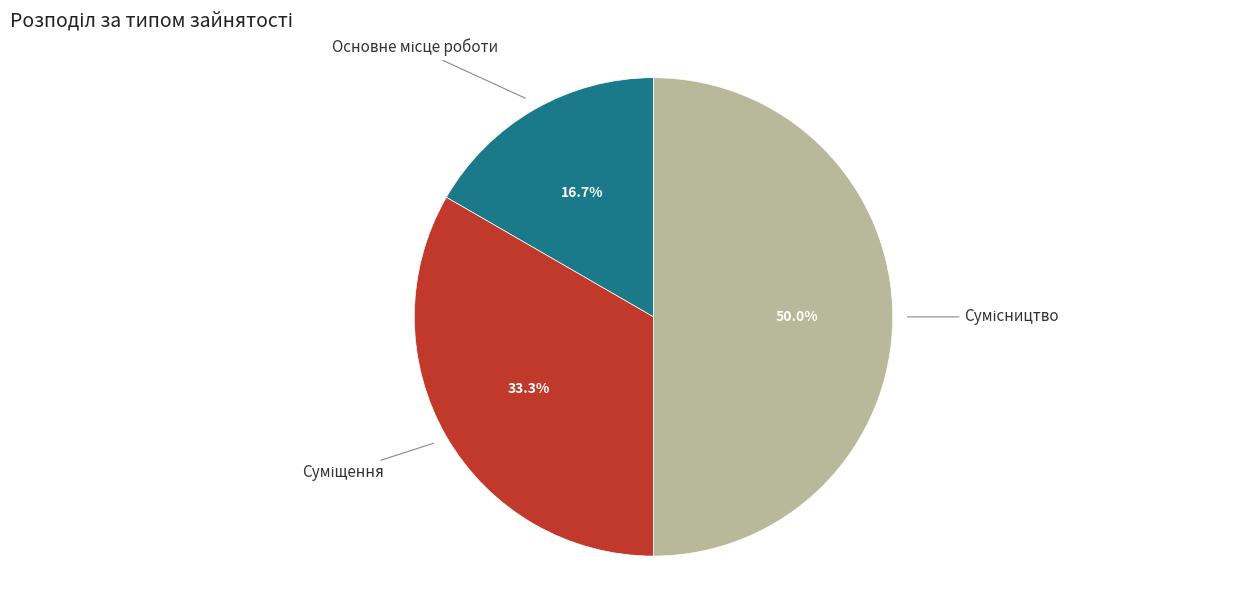

Is the sum of Основне місце роботи and Суміщення greater than half?

No